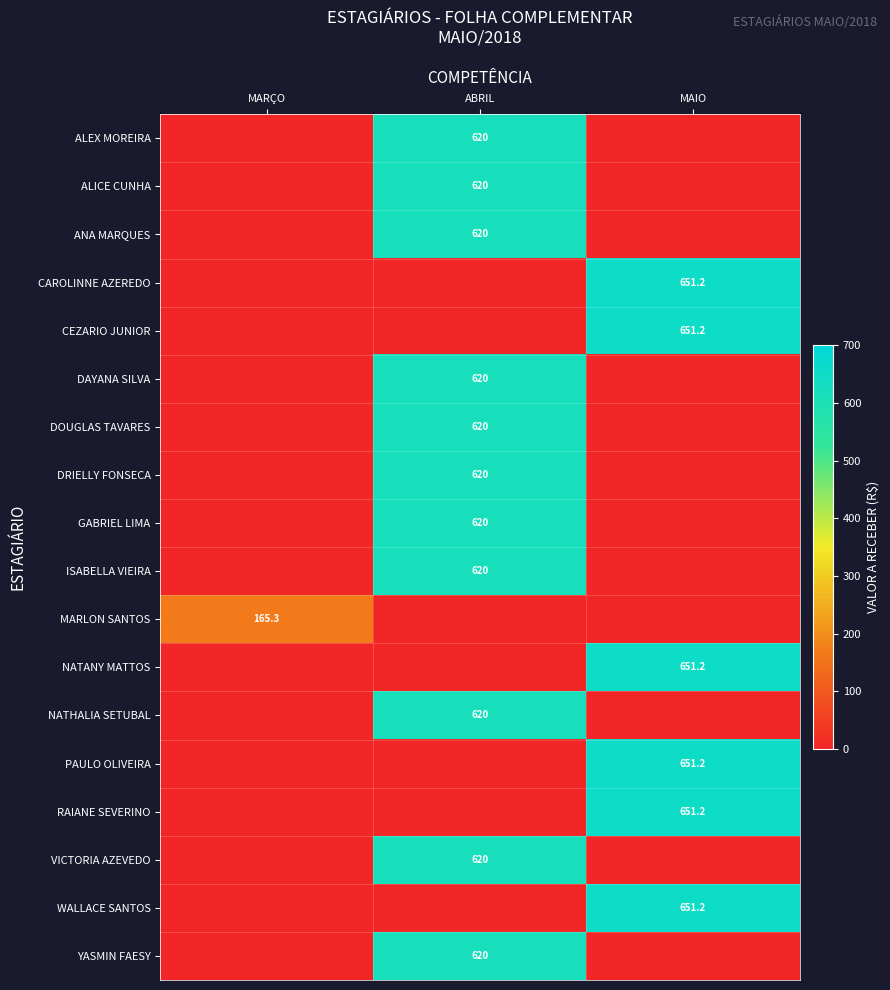

At how many categories does at least one series exceed 279?

2